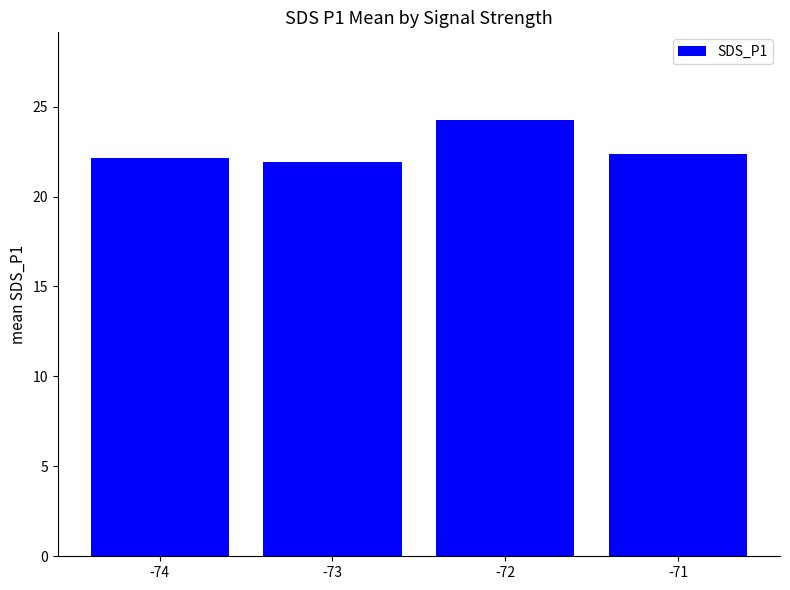

Is it true that the value at -71 is 22.4?

True